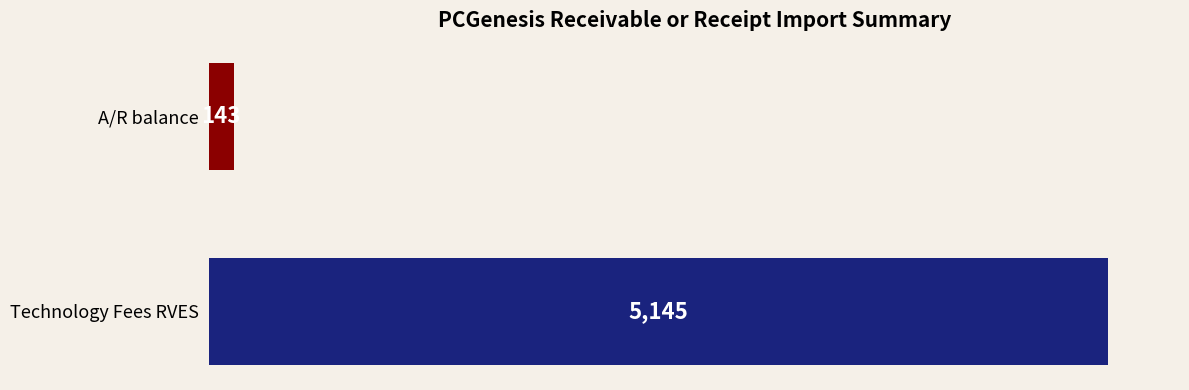

What is the maximum value shown in the chart?

5145